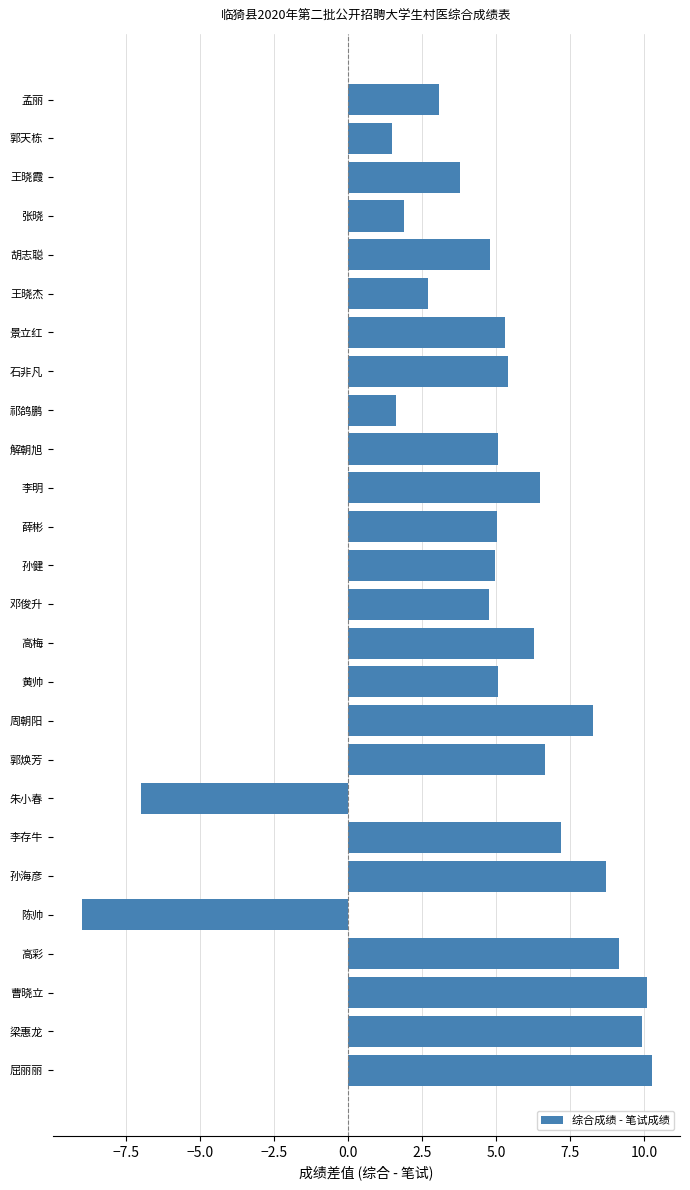

The value at 梁惠龙 is 9.9. True or false?

True